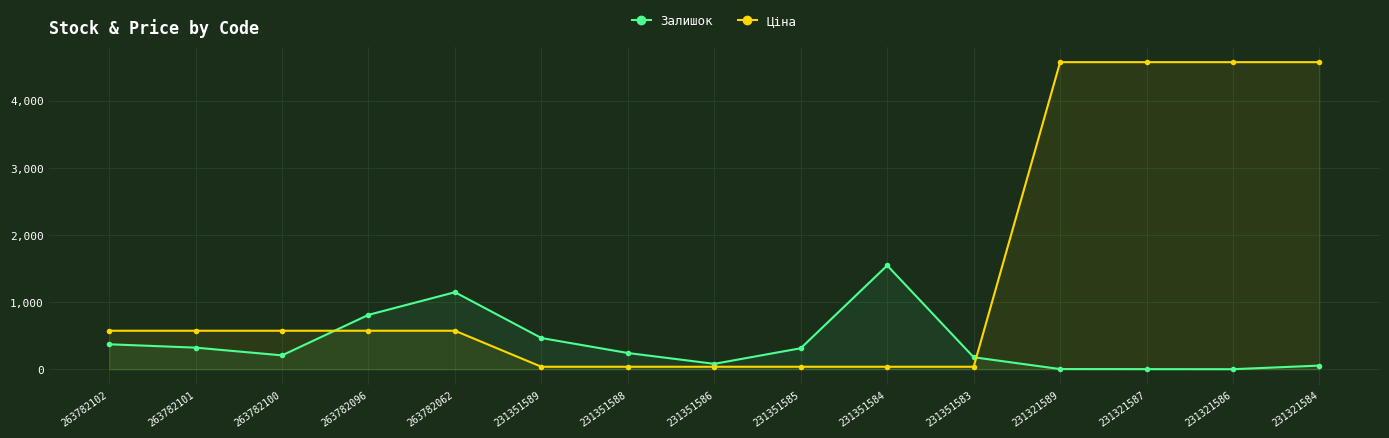

True or false: Залишок has a value of 0.8 at 231321587.

False